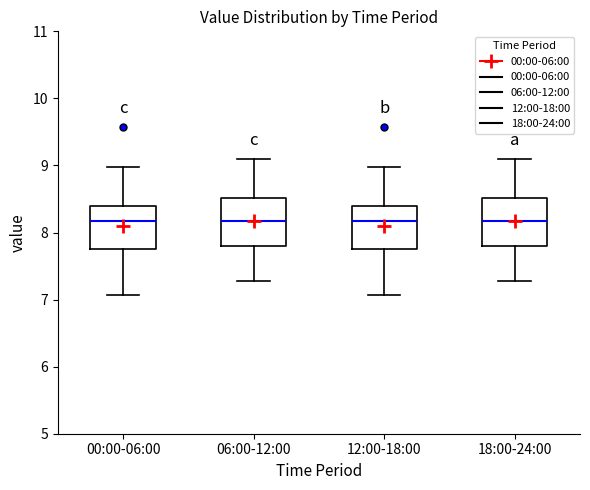

Where is the lower edge of the box for 12:00-18:00 on the y-axis? The values are not printed on the chart, so give them approximately, as read against the axis.

7.8